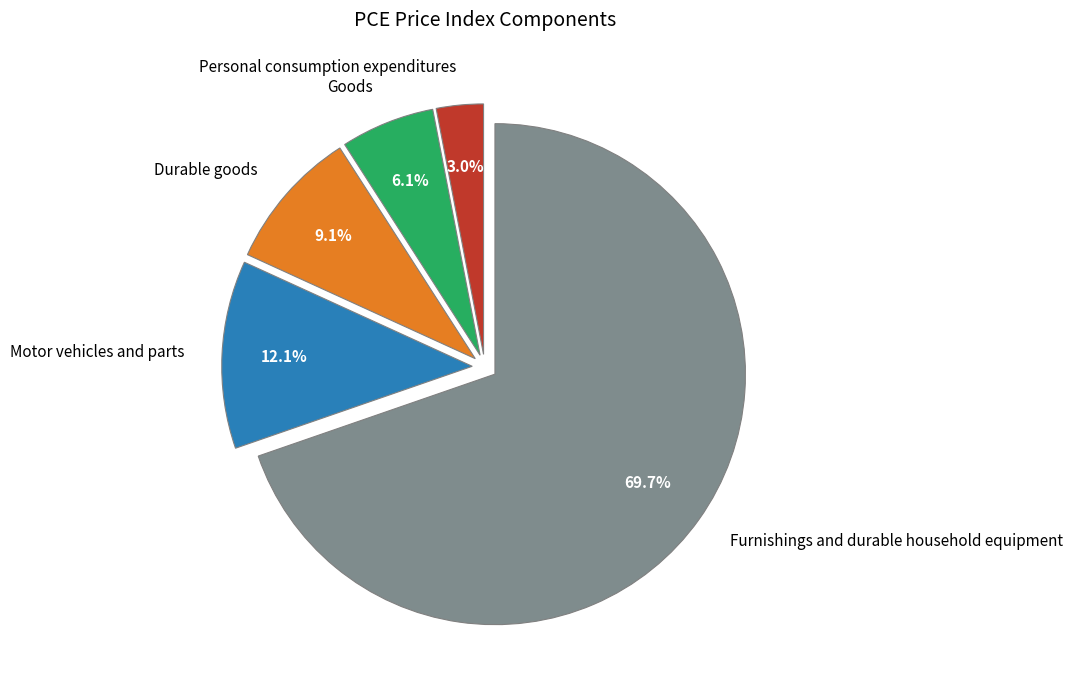

Rank the categories by value from lowest to highest.

Personal consumption expenditures, Goods, Durable goods, Motor vehicles and parts, Furnishings and durable household equipment